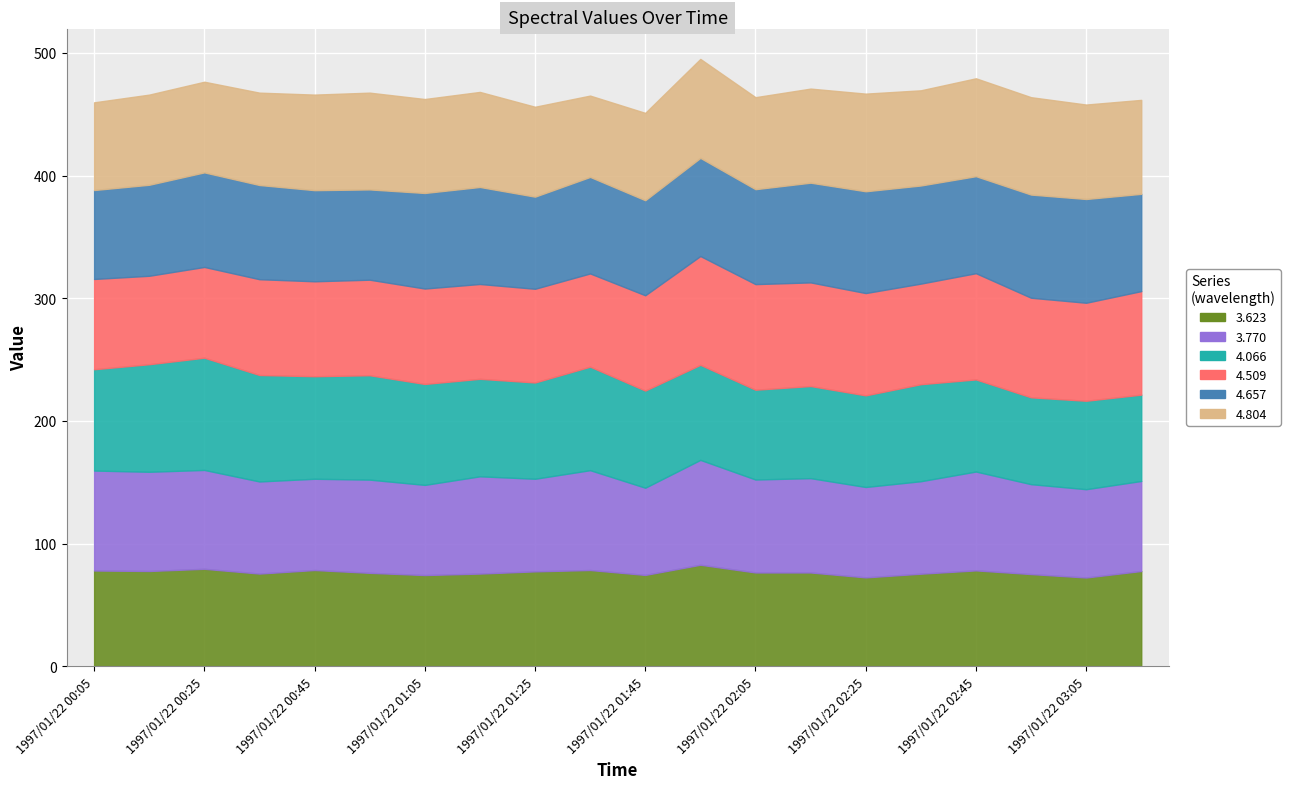

What is the label of the 3rd point from the right?

1997/01/22 02:55